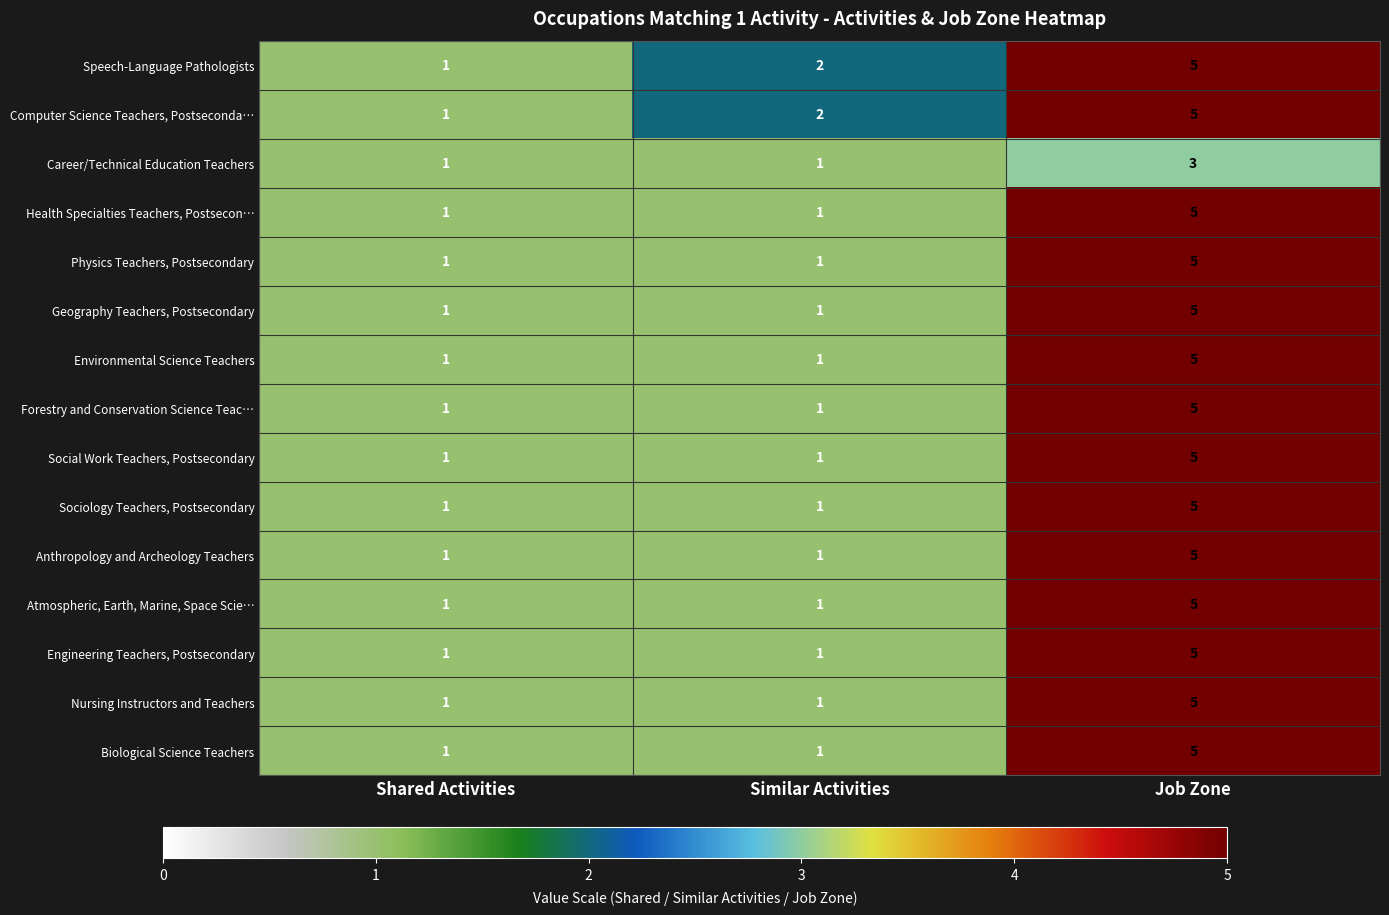

Is it true that Engineering Teachers, Postsecondary equals 1 at Similar Activities?

True